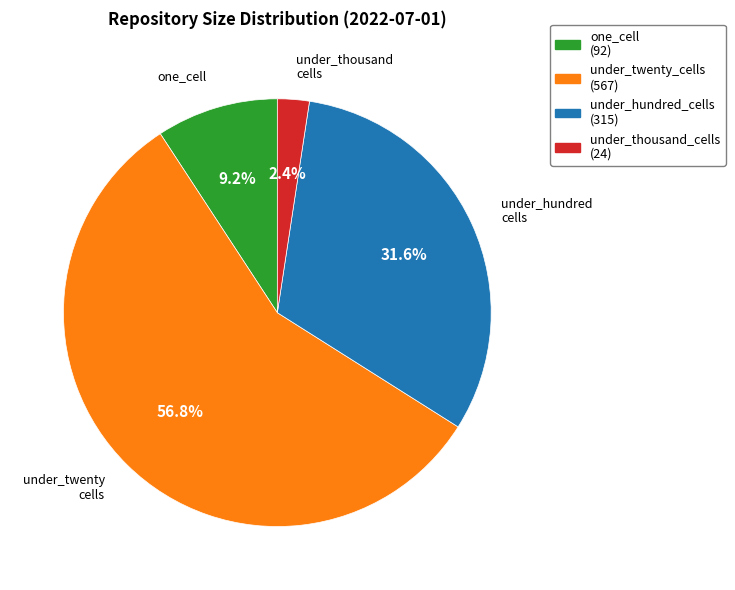

Is there a majority slice in this chart?

Yes